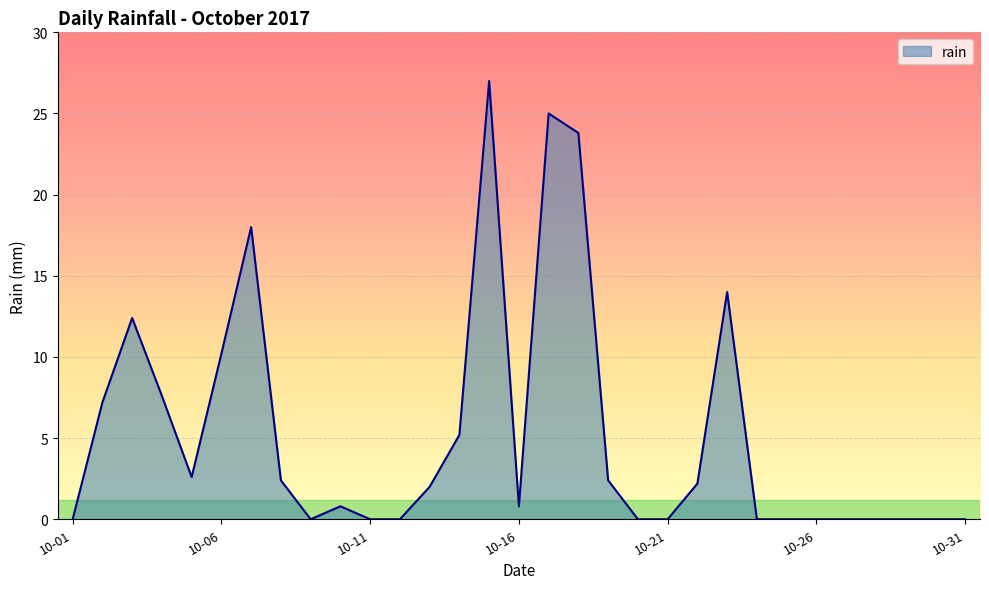

What is the difference between the maximum and minimum values?

27.0